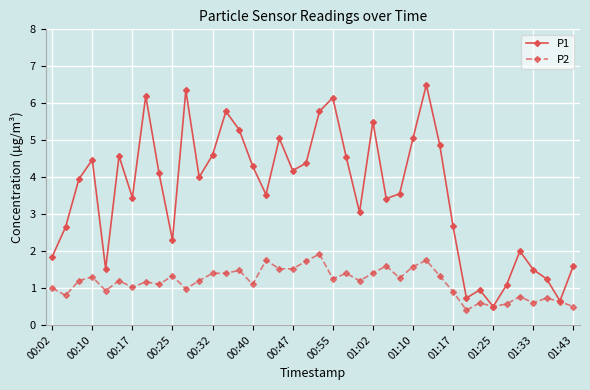

List the series in order of their overall mean, lowest first.

P2, P1